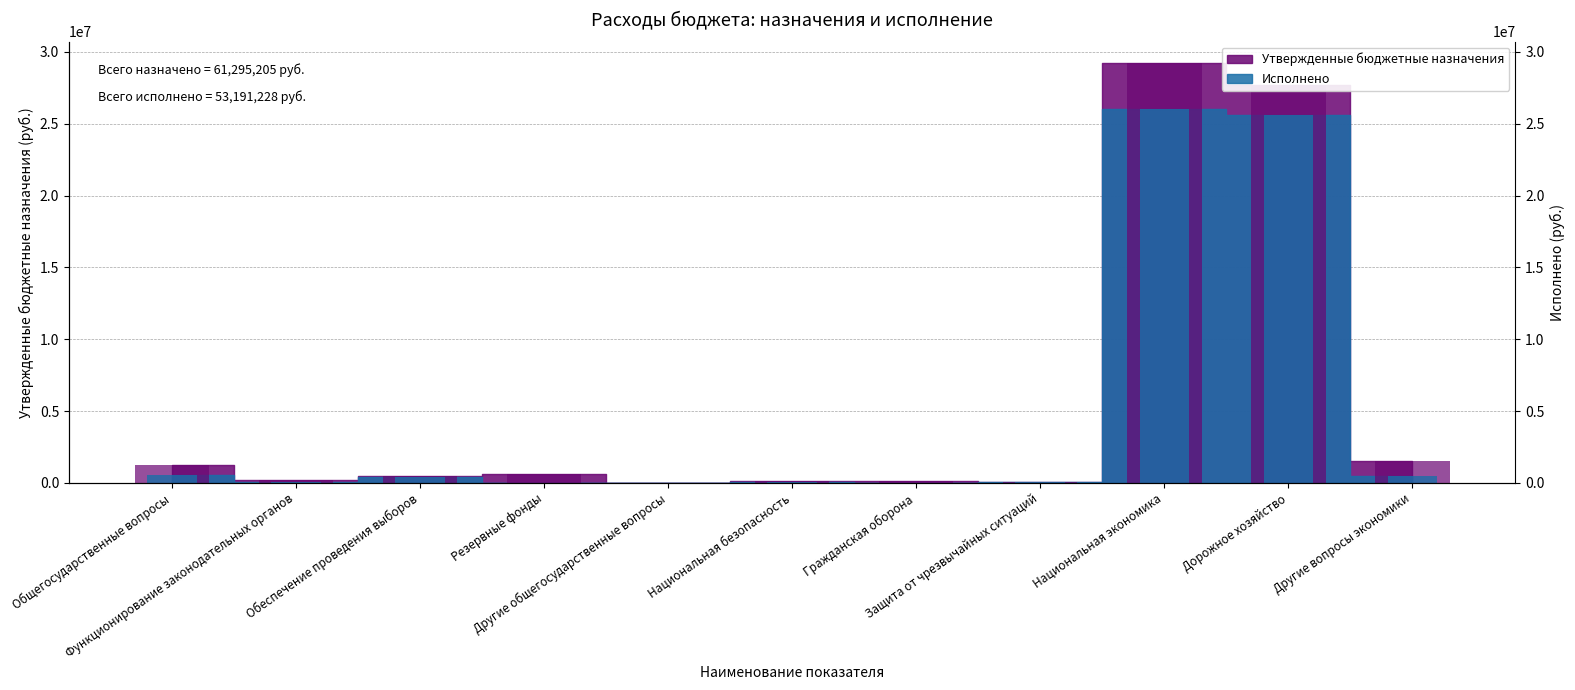

Count the number of data series in this chart.

2